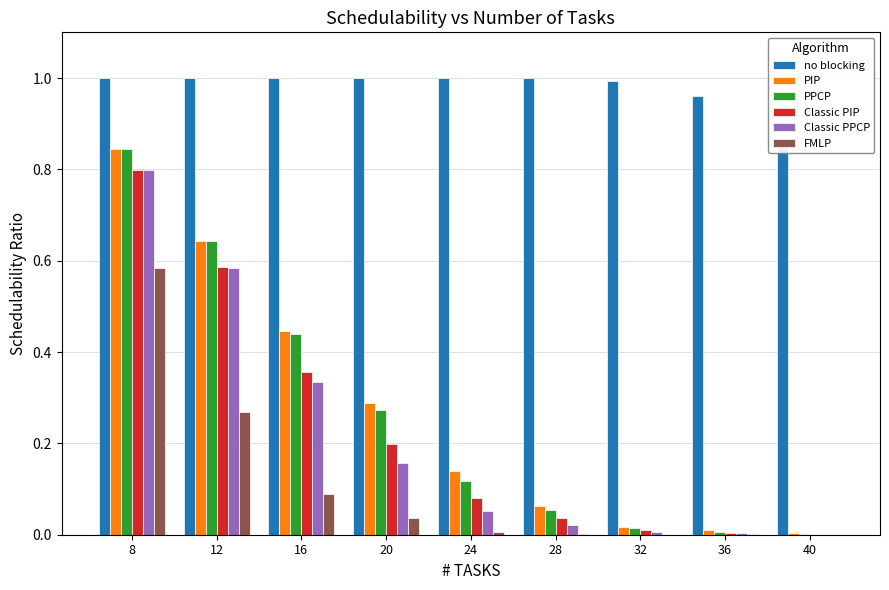

Reading left to right, transcribe all the data shown in this chart.

no blocking: 8=1.0	12=1.0	16=1.0	20=1.0	24=1.0	28=1.0	32=1.0	36=1.0	40=0.9
PIP: 8=0.8	12=0.6	16=0.4	20=0.3	24=0.1	28=0.1	32=0.0	36=0.0	40=0.0
PPCP: 8=0.8	12=0.6	16=0.4	20=0.3	24=0.1	28=0.1	32=0.0	36=0.0	40=0.0
Classic PIP: 8=0.8	12=0.6	16=0.4	20=0.2	24=0.1	28=0.0	32=0.0	36=0.0	40=0.0
Classic PPCP: 8=0.8	12=0.6	16=0.3	20=0.2	24=0.1	28=0.0	32=0.0	36=0.0	40=0.0
FMLP: 8=0.6	12=0.3	16=0.1	20=0.0	24=0.0	28=0.0	32=0.0	36=0.0	40=0.0